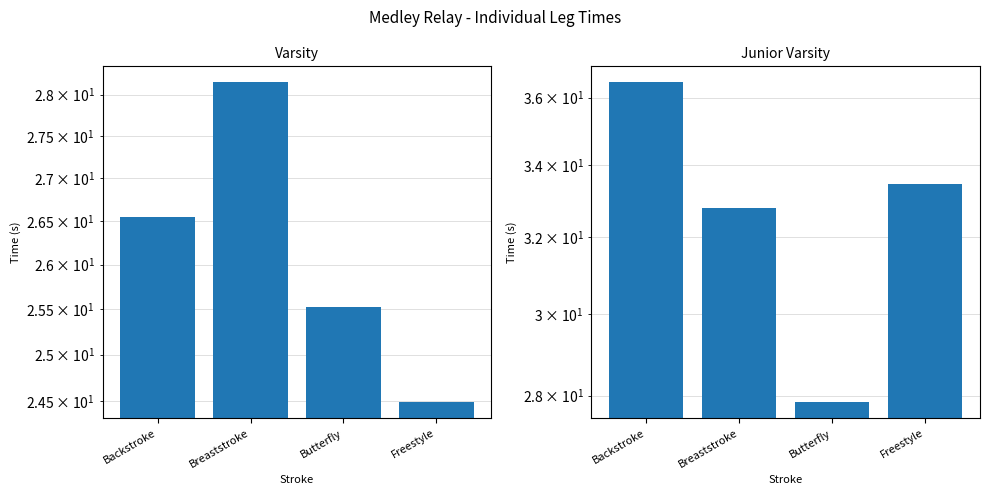

Is the value of Varsity at Freestyle greater than the value of Junior Varsity at Backstroke?

No